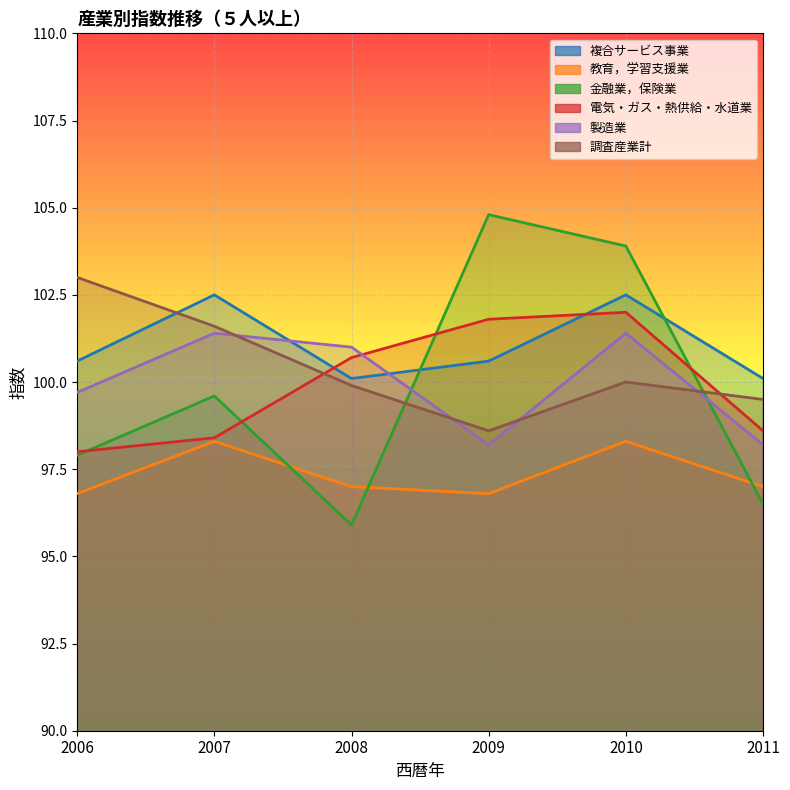

At which category does 複合サービス事業 reach its first local peak?

2007